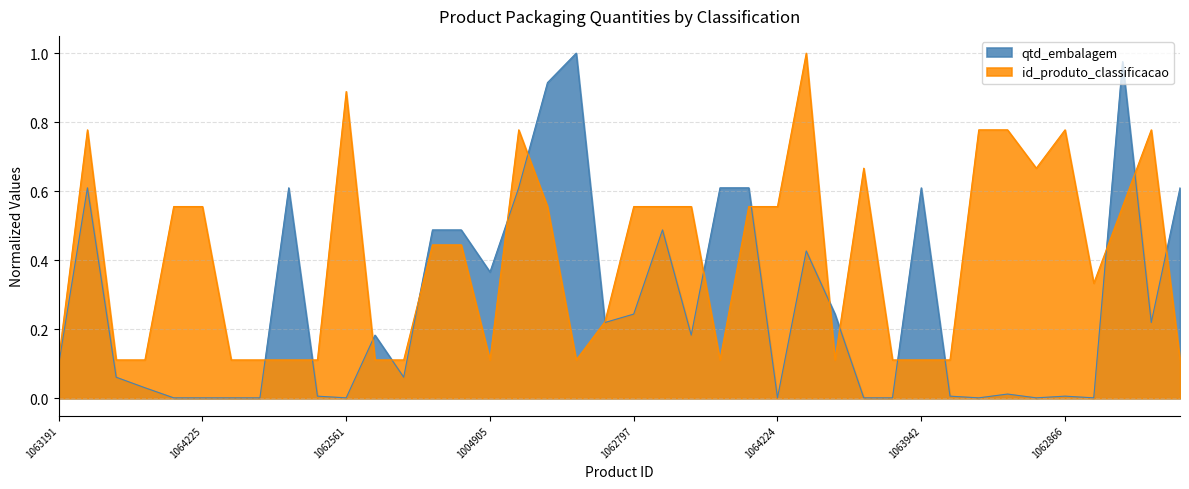

At 1064199, list the series in order from largest to smallest.

id_produto_classificacao, qtd_embalagem